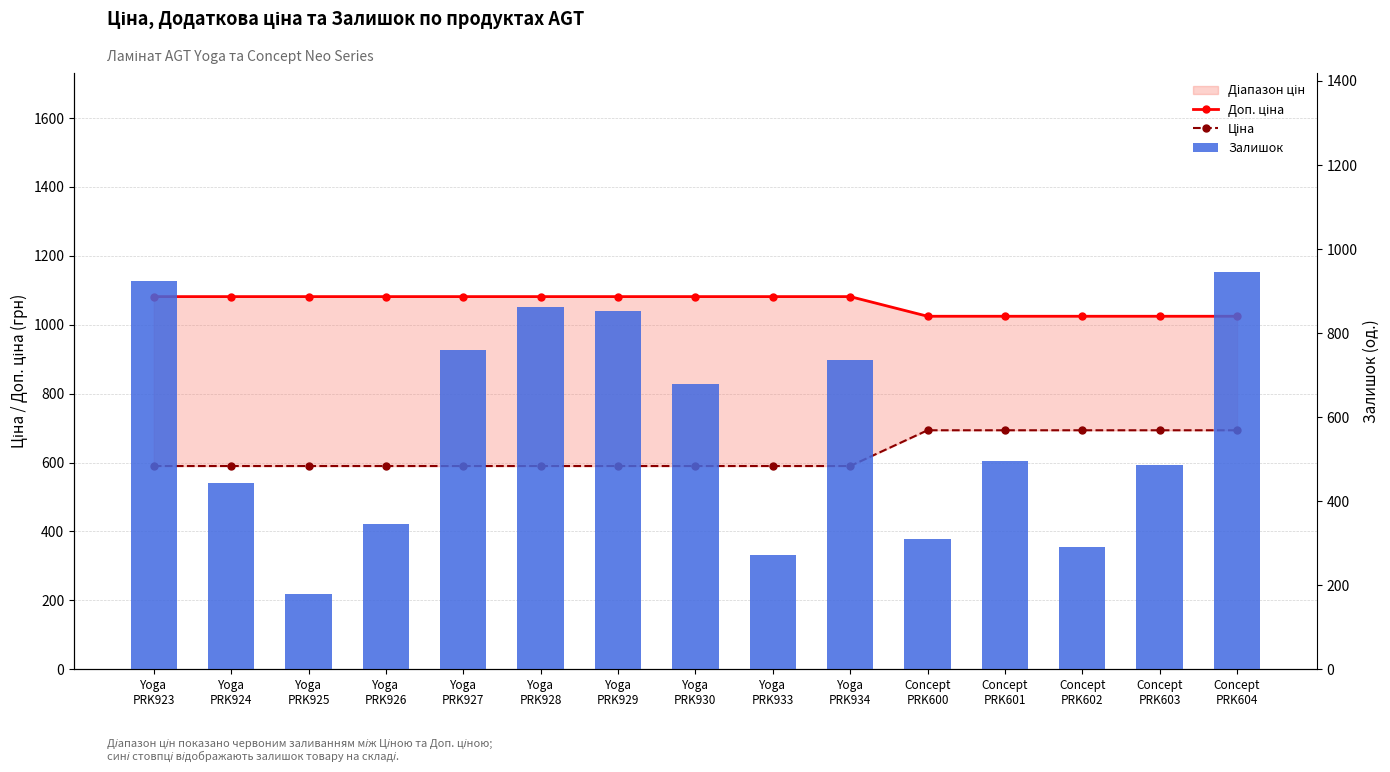

What is the value of the Залишок bar at the 4th from the left?

345.0